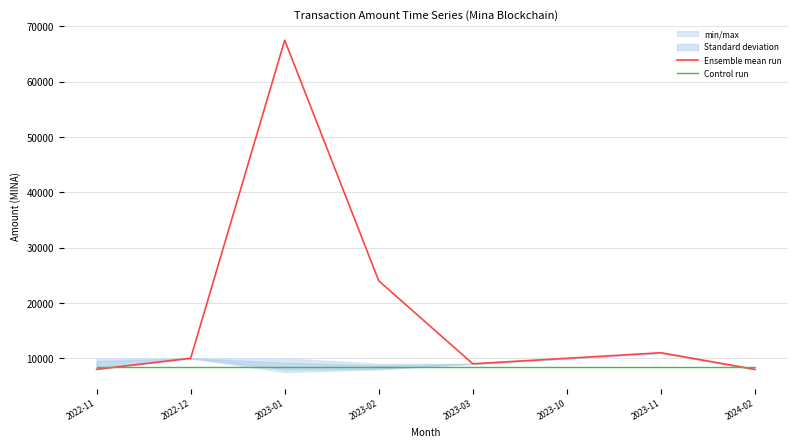

Which series ends up on top after the final intersection of Ensemble mean run and Control run?

Control run